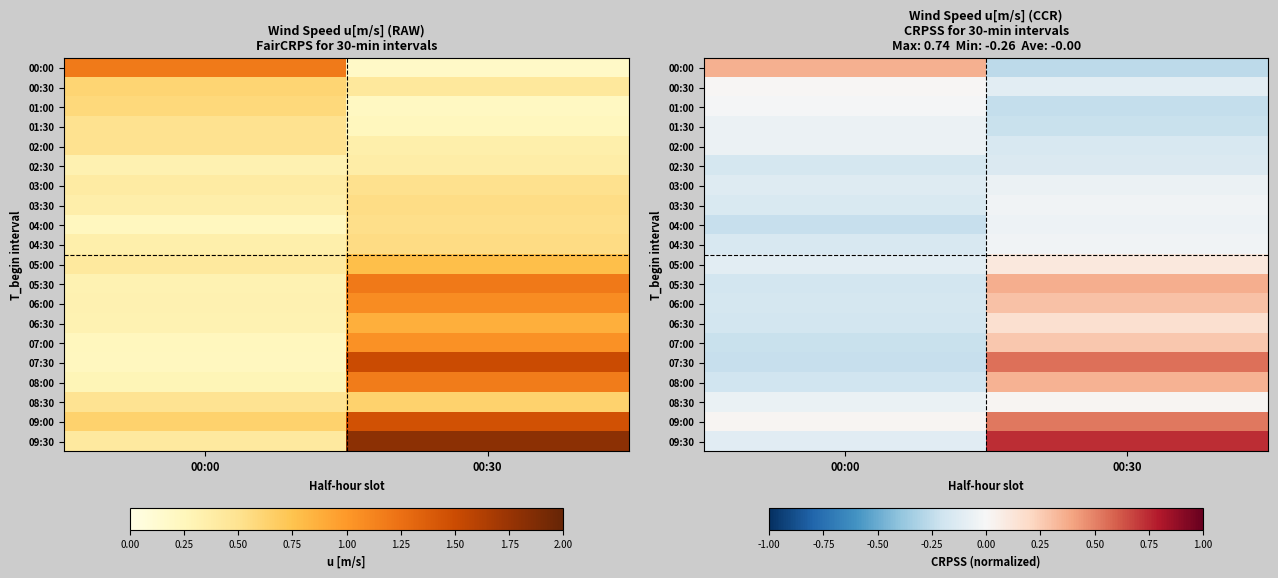

What is the minimum value shown in the chart?

-0.3